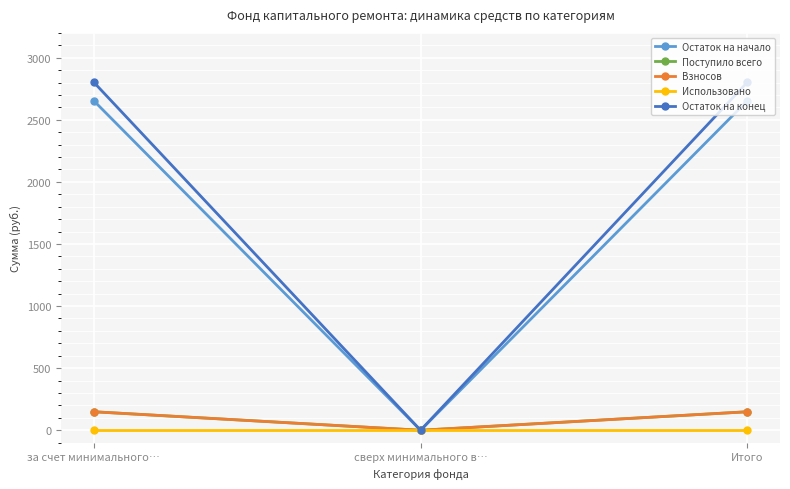

Does the chart have visible grid lines?

Yes